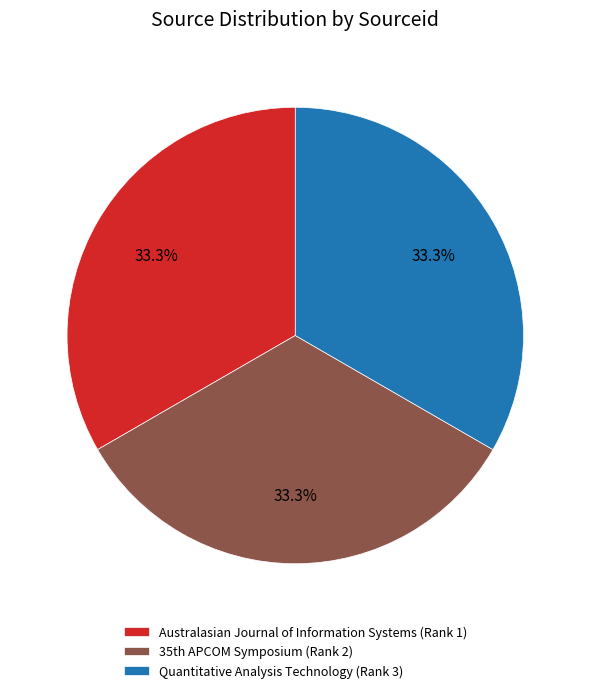

Does Australasian Journal of Information Systems (Rank 1) account for over 50% of the chart?

No